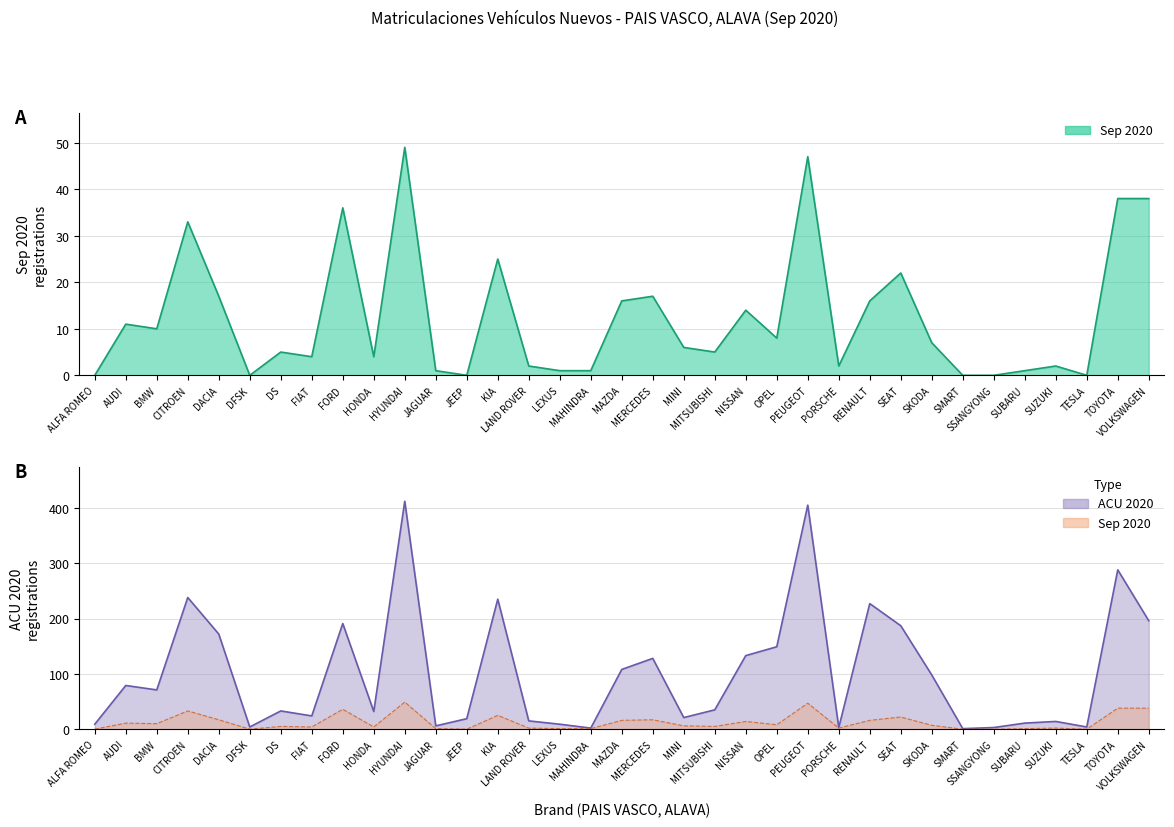

True or false: Sep 2020 and ACU 2020 intersect in this chart.

False